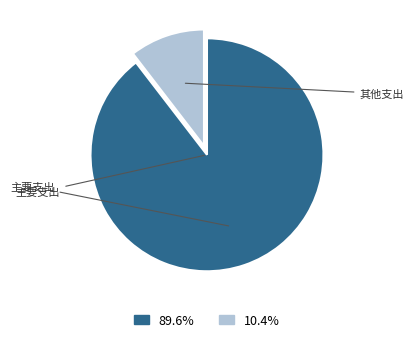

Does any single category account for the majority?

Yes